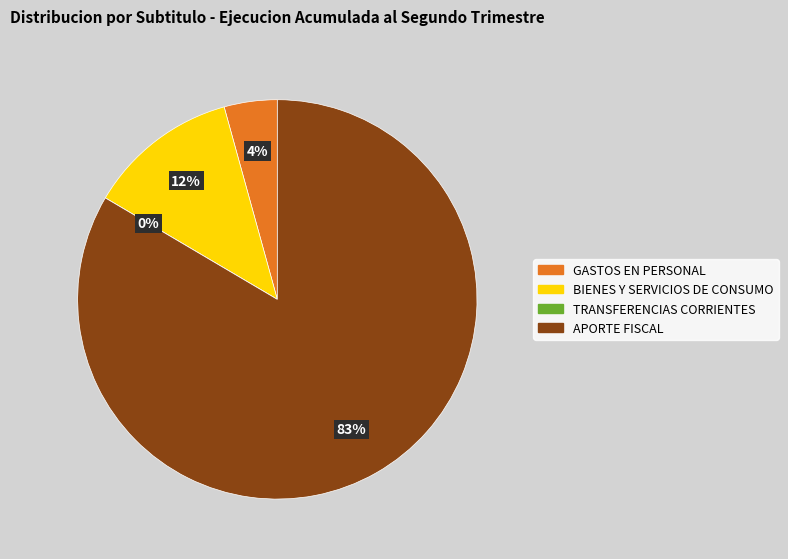

Count the number of slices in the pie.

4